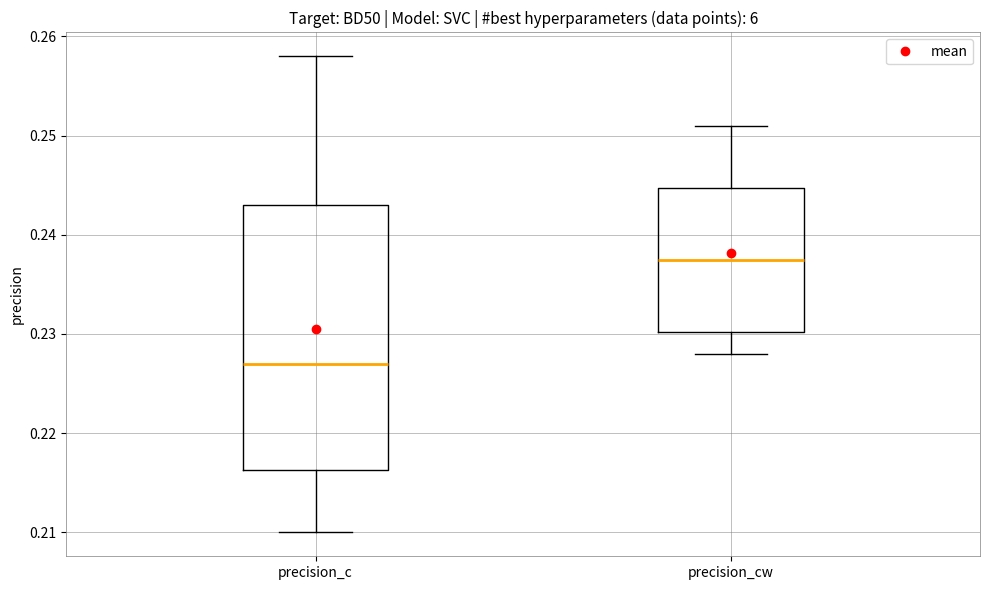

Where is the upper edge of the box for precision_c on the y-axis? The values are not printed on the chart, so give them approximately, as read against the axis.

0.243